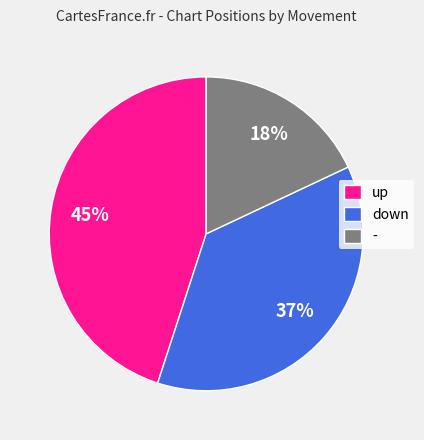

Which has a higher value, up or -?

up